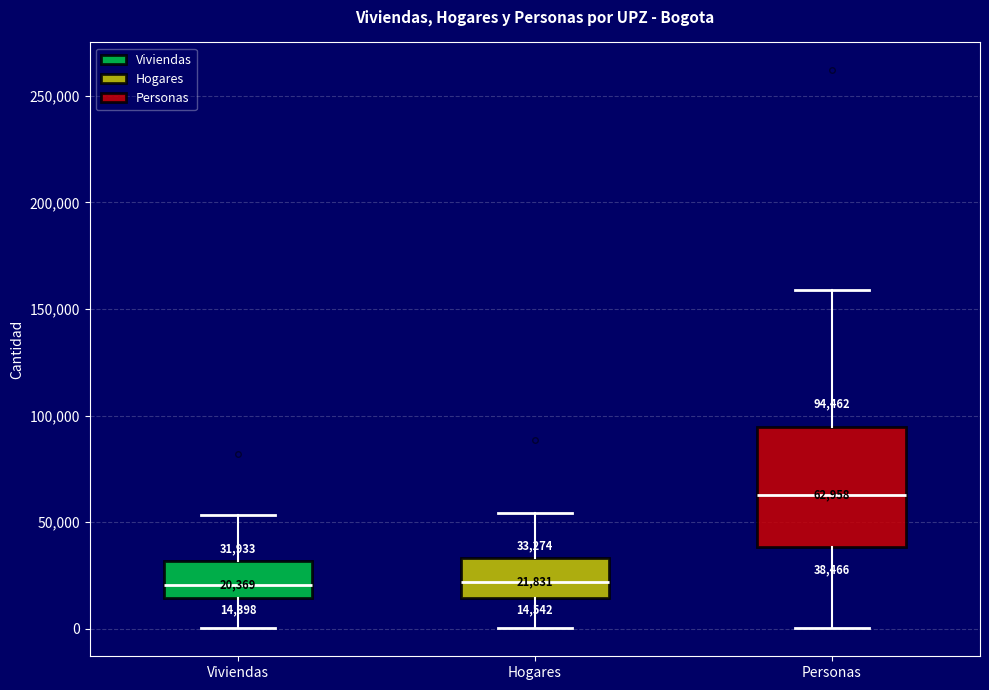

Which box has the highest median line?

Personas